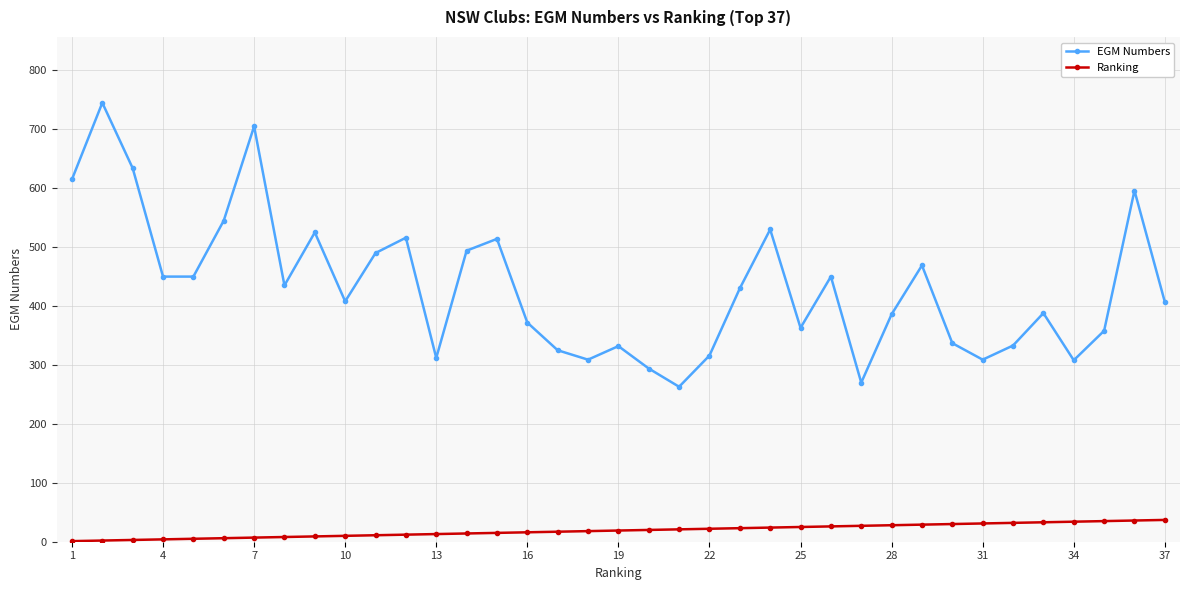

What is the difference between the maximum and minimum values in the Ranking series?

36